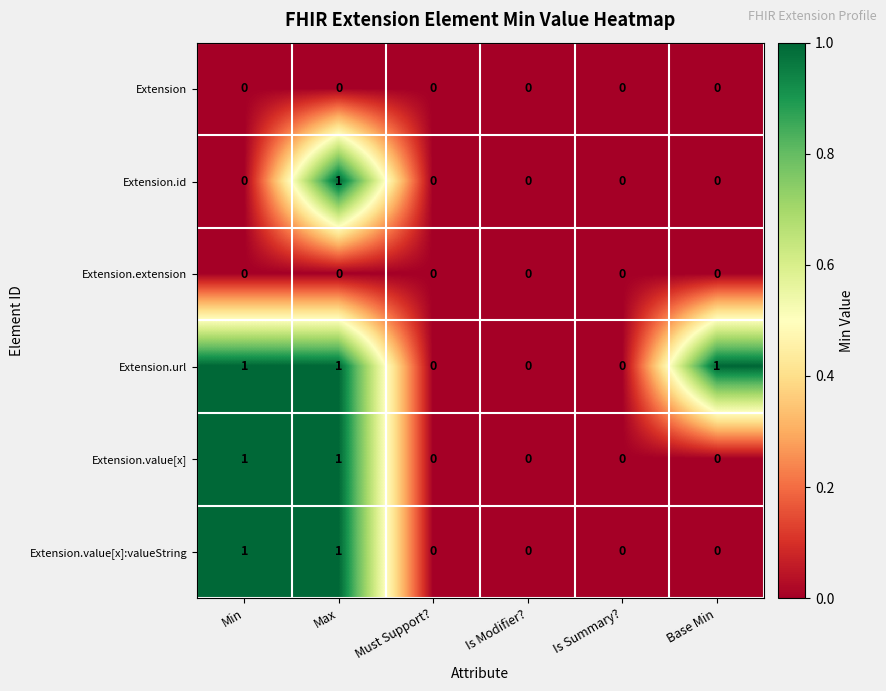

Count the Extension.value[x]:valueString values in the range 0 to 1.

6